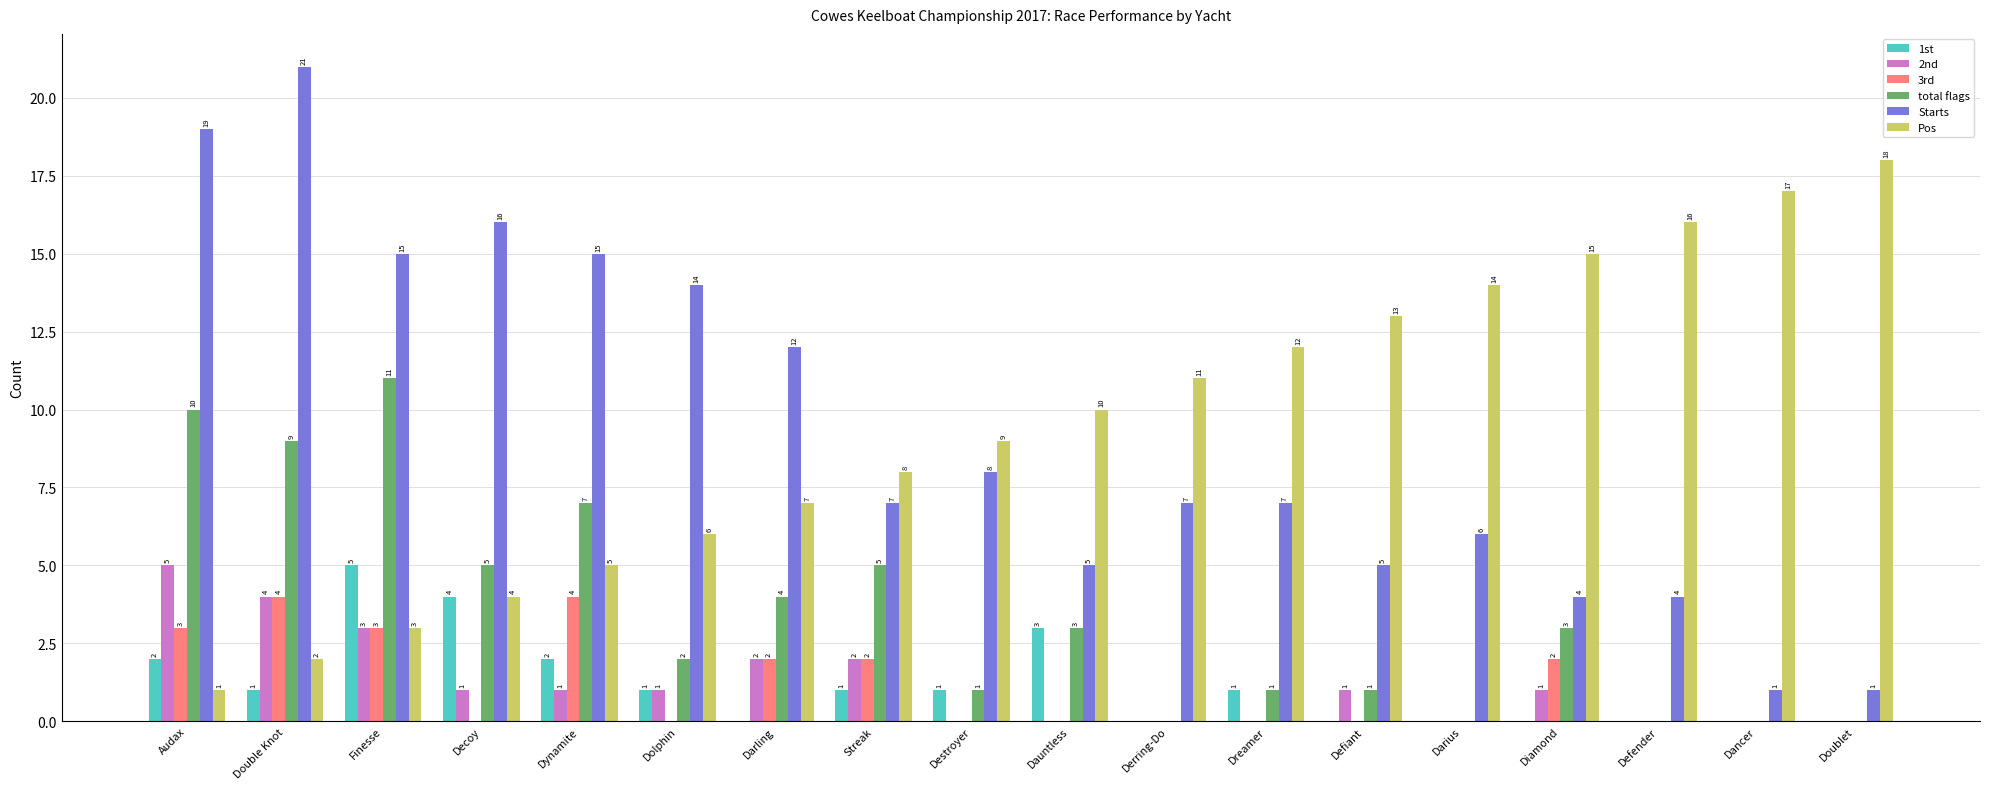

At which label is Pos closest to 9?

Destroyer